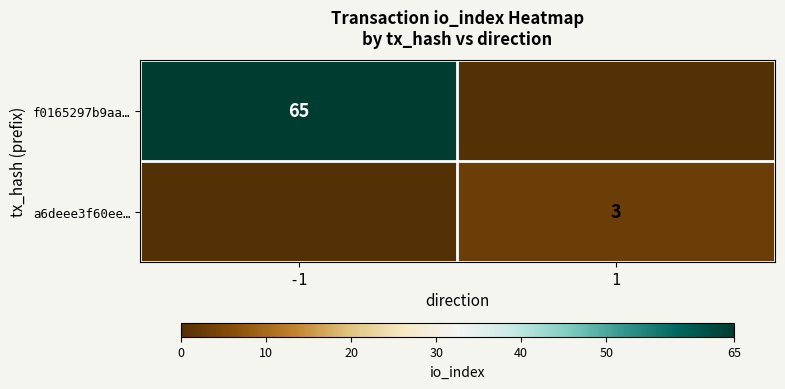

At how many categories does at least one series exceed 35?

1